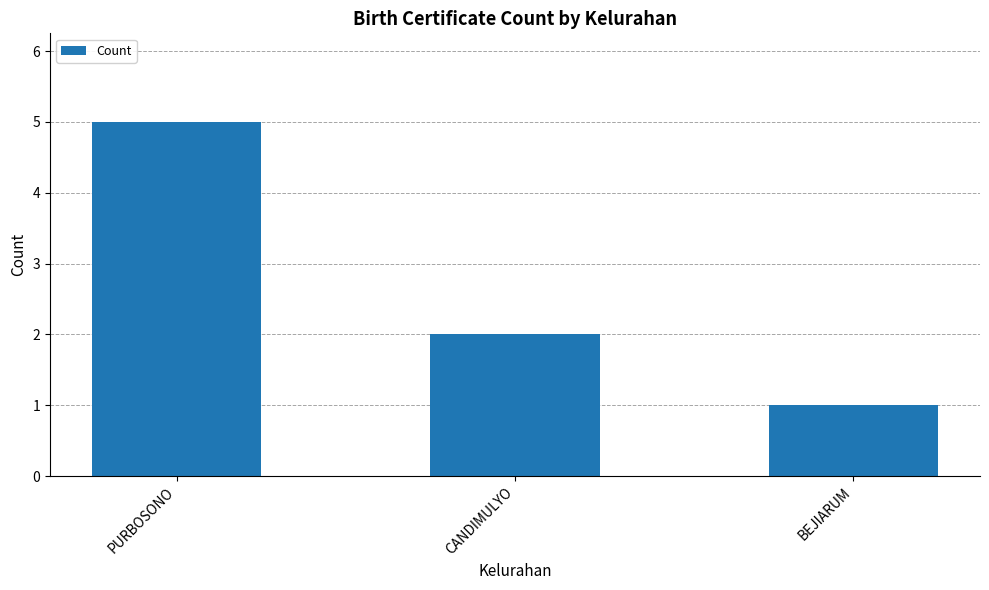

Reading left to right, list all the values displayed in this chart.

PURBOSONO=5	CANDIMULYO=2	BEJIARUM=1